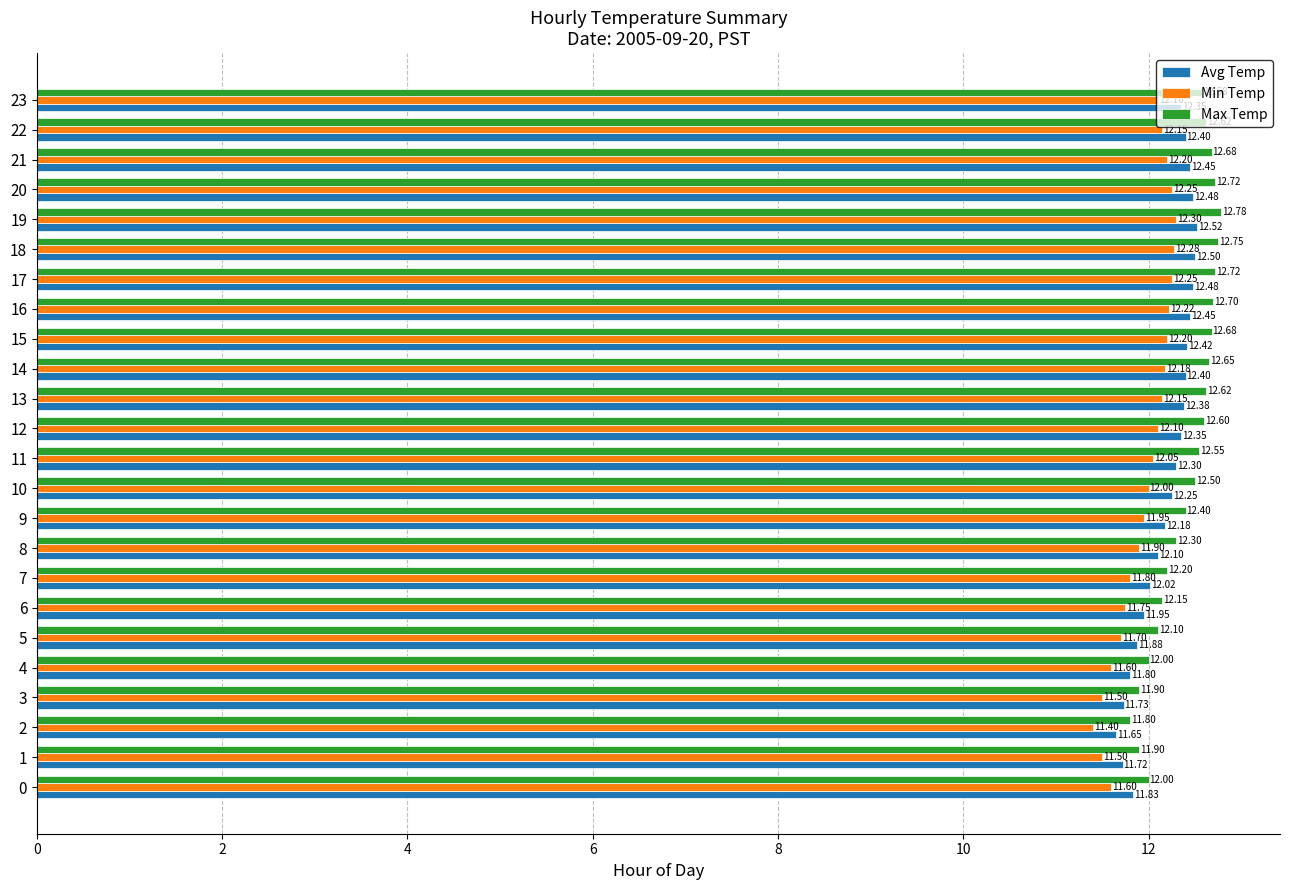

At how many categories does at least one series exceed 11?

24